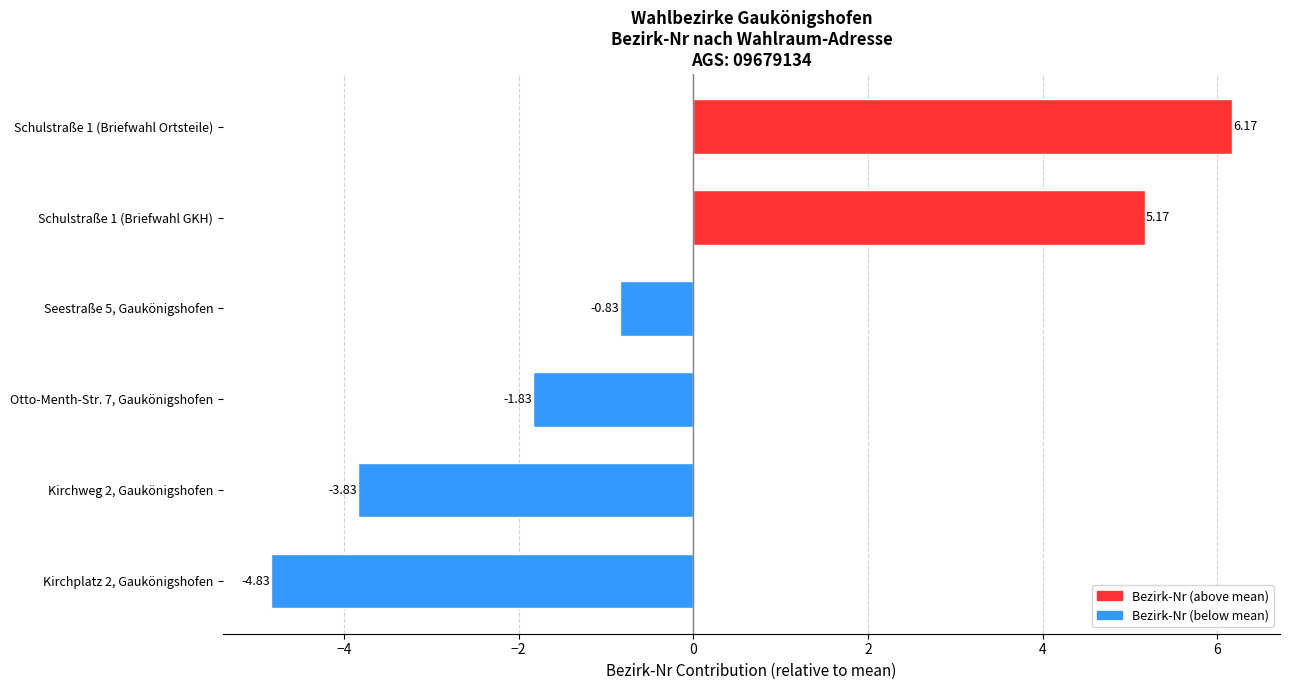

How many bars are there in total?

6